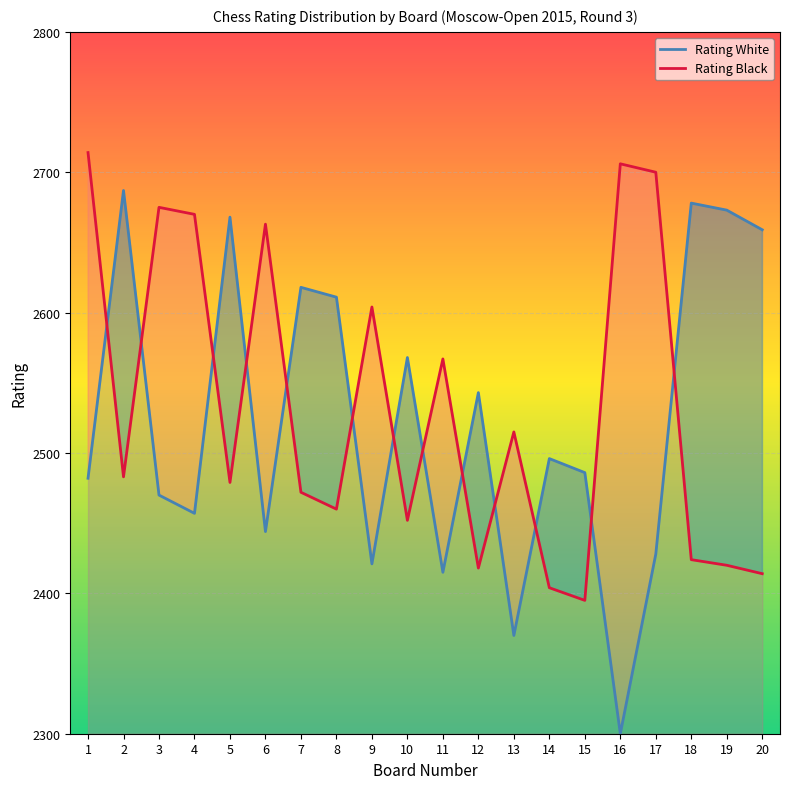

At 5, list the series in order from largest to smallest.

Rating White, Rating Black